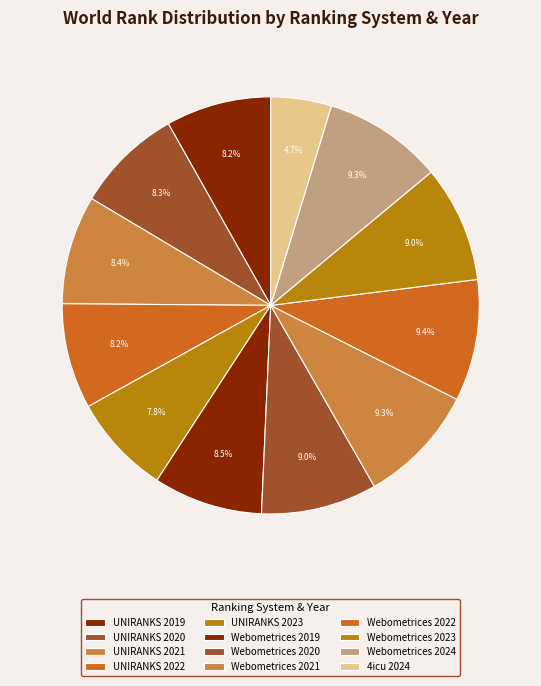

How many segments does this pie chart have?

12